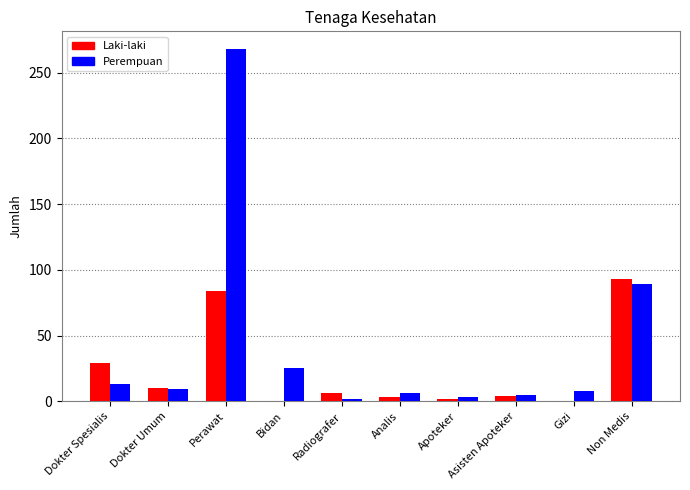

At which label is Perempuan closest to 135?

Non Medis